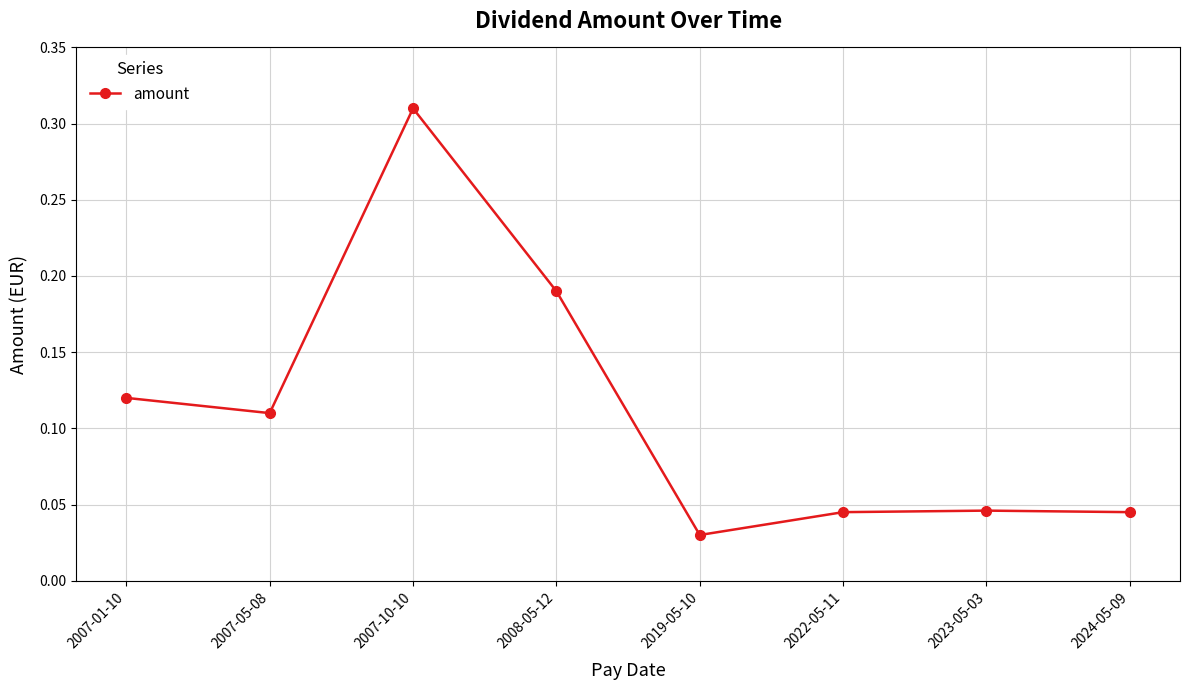

At which category does the chart reach its peak across all series?

2007-10-10